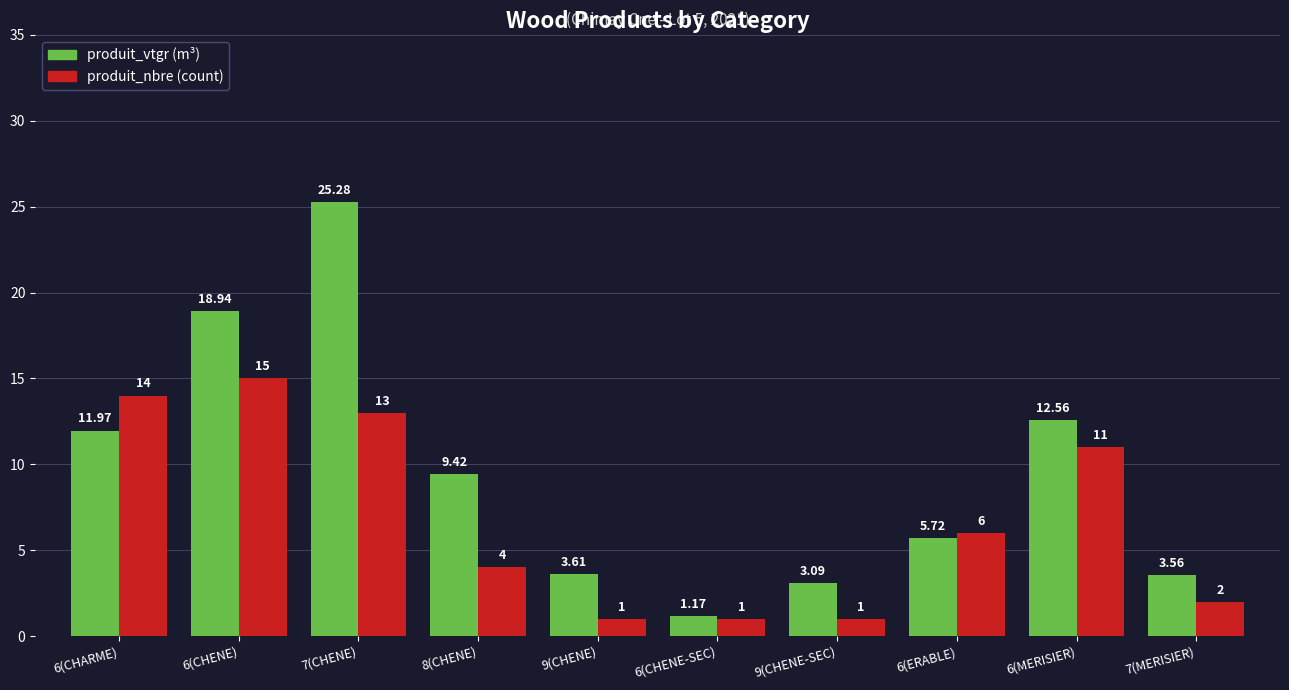

Where is produit_vtgr (m³) nearest to the value 13?

6(MERISIER)